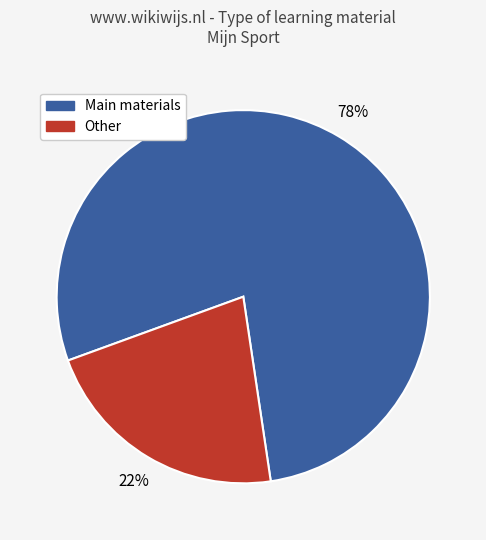

Does any single category account for the majority?

Yes